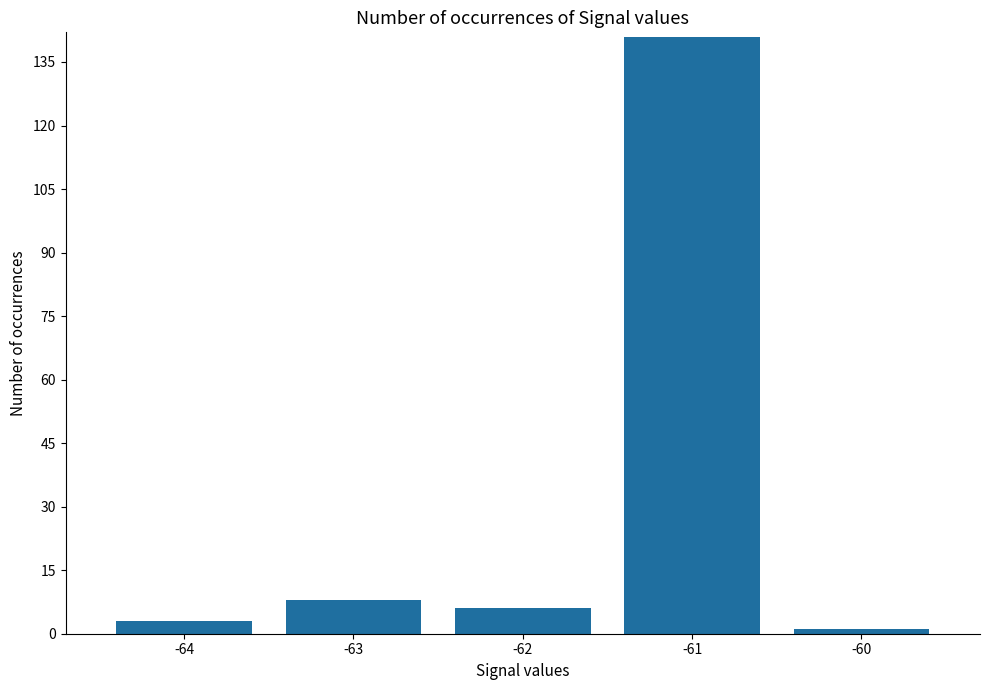

What is the difference between the values at -60 and -62?

5